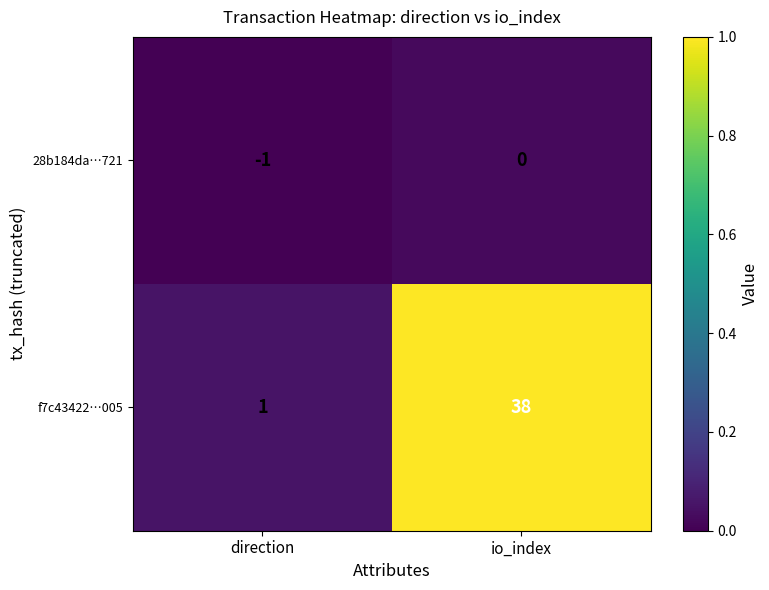

How many series are shown in this chart?

2